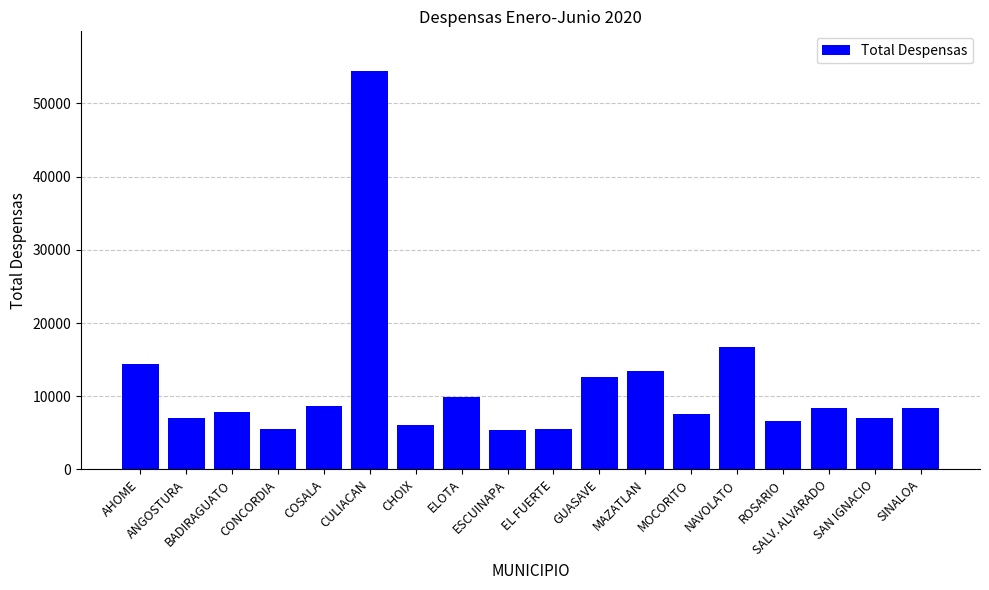

At which label does the data first exceed 8338?

AHOME